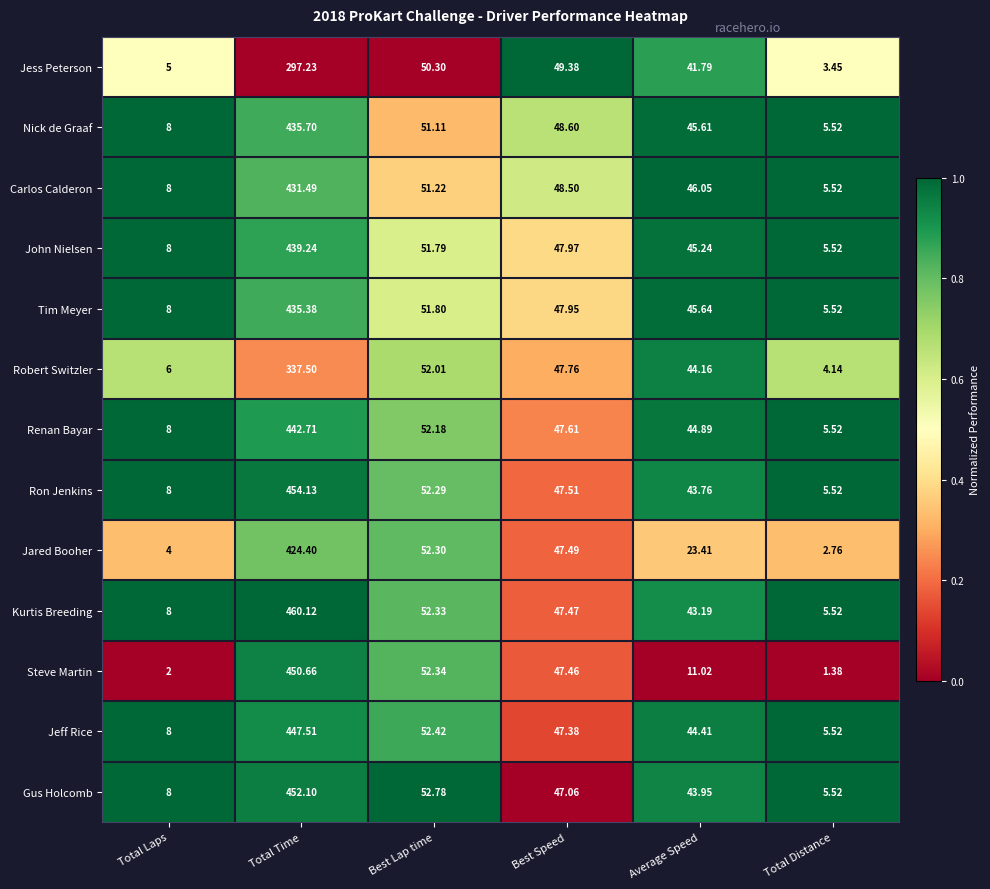

List the series in order of their peak value, lowest first.

Jess Peterson, Robert Switzler, Jared Booher, Carlos Calderon, Tim Meyer, Nick de Graaf, John Nielsen, Renan Bayar, Jeff Rice, Steve Martin, Gus Holcomb, Ron Jenkins, Kurtis Breeding